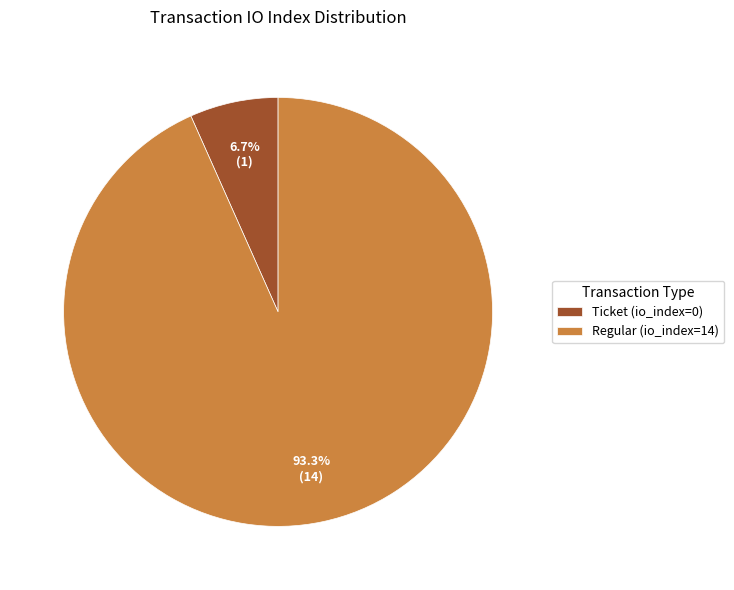

To the nearest percent, what is the difference between the largest and smallest slice percentages?

87%